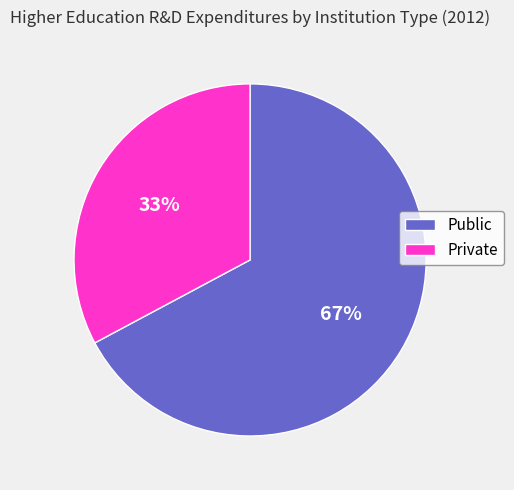

Is it true that Public is 78% of the pie?

False